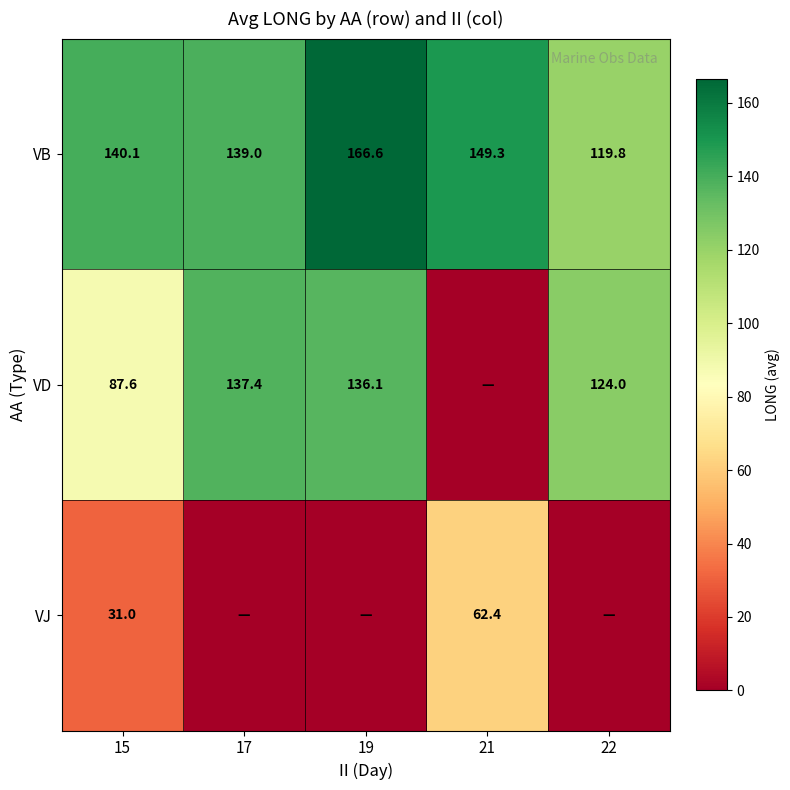

Is it true that VB equals 233.3 at 19?

False